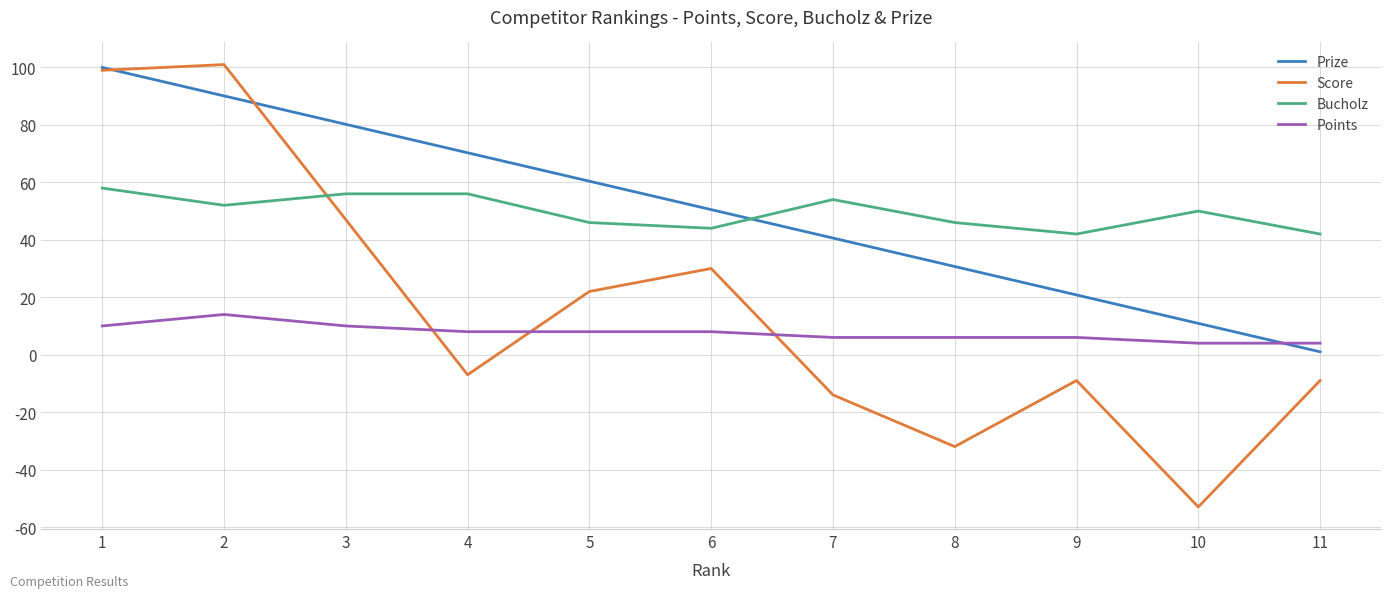

At 3, list the series in order from smallest to largest.

Points, Score, Bucholz, Prize